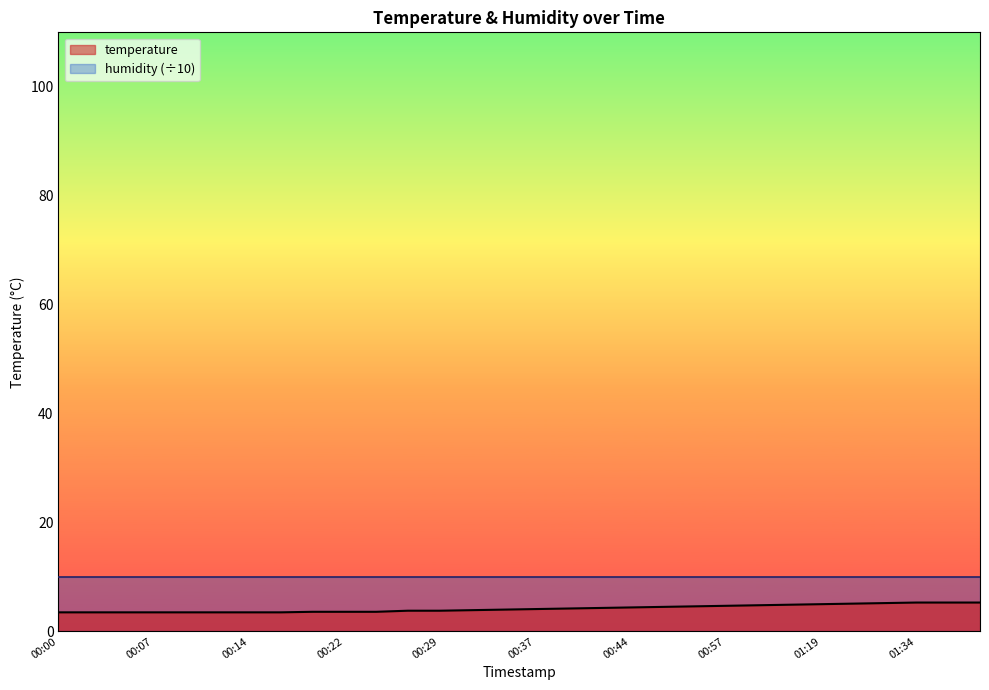

What is the change in value from 00:29 to 00:52?

+0.8